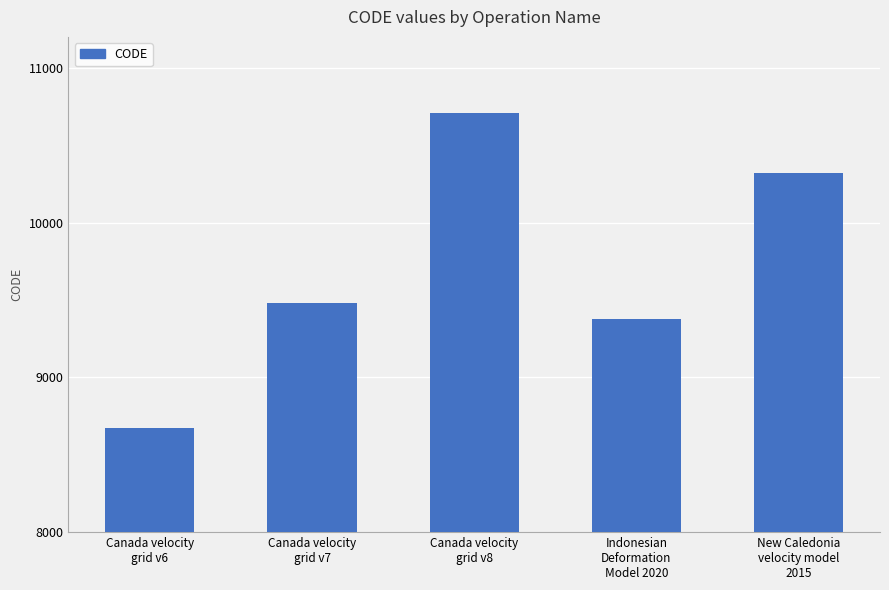

At which label is the value closest to 9691?

Canada velocity
grid v7